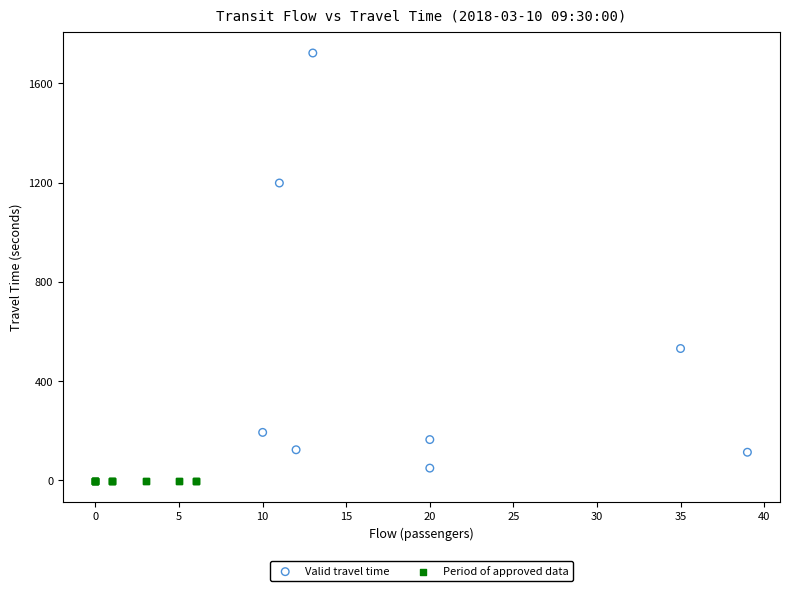

Which series reaches the maximum Y coordinate?

Valid travel time